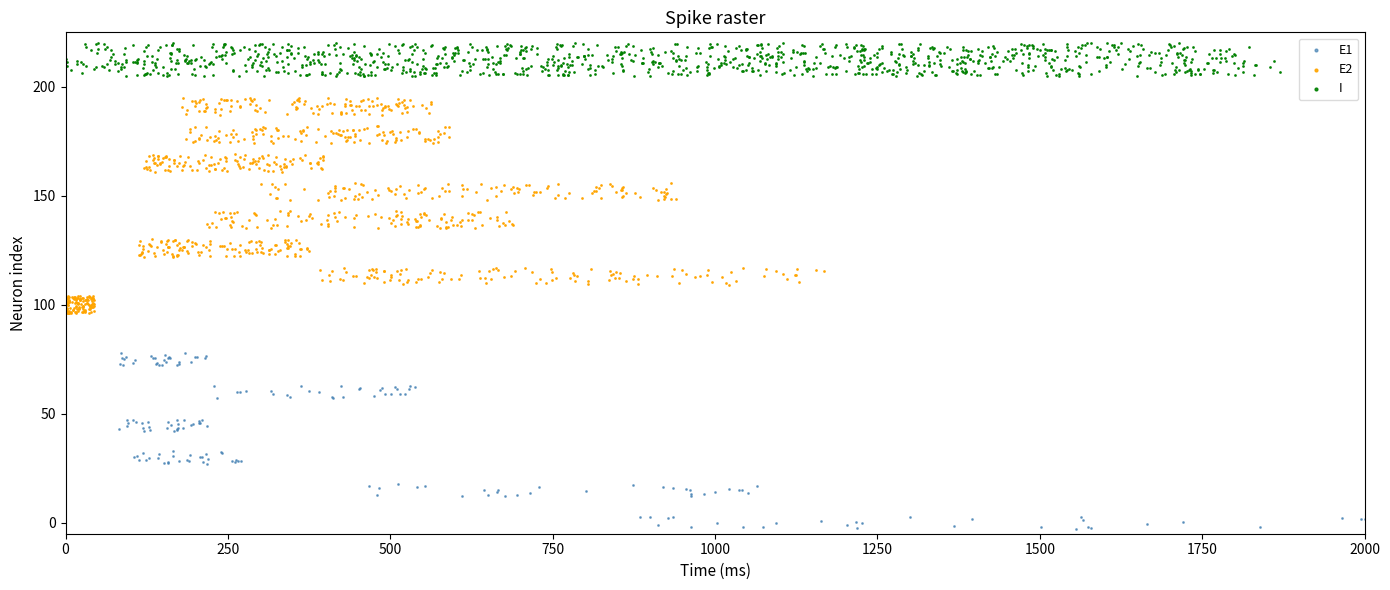

Which series reaches the maximum Y coordinate?

I